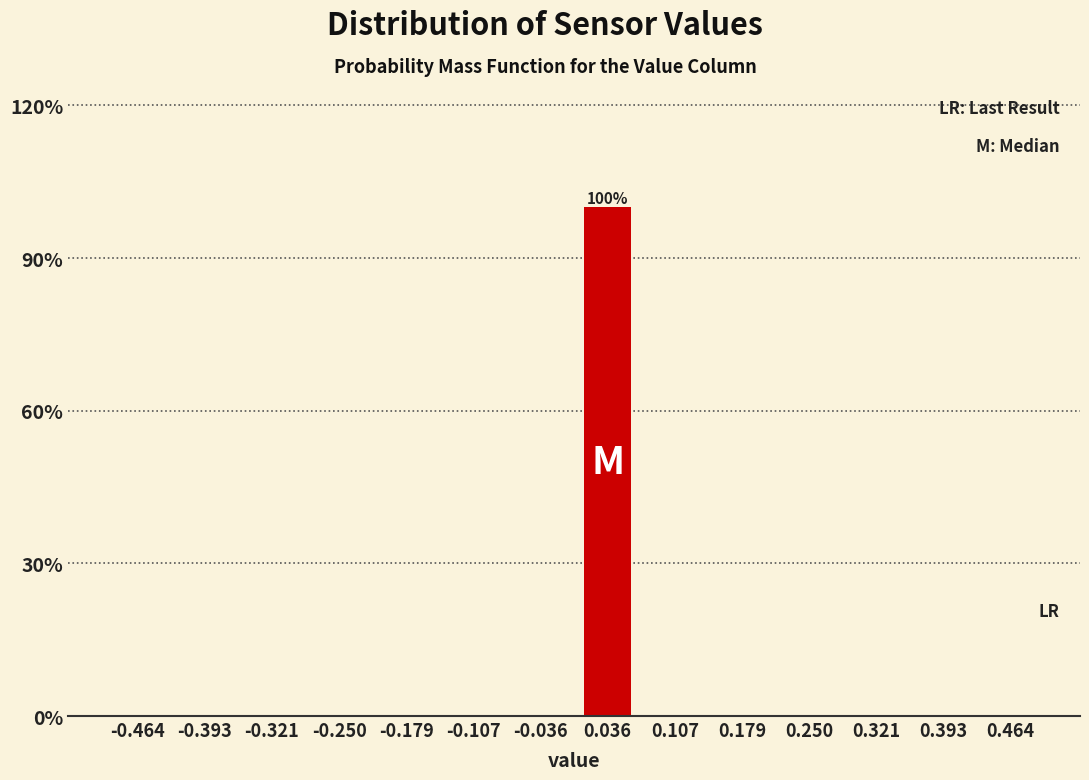

Reading left to right, extract all data points from this chart.

-0.464=0	-0.393=0	-0.321=0	-0.250=0	-0.179=0	-0.107=0	-0.036=0	0.036=100	0.107=0	0.179=0	0.250=0	0.321=0	0.393=0	0.464=0